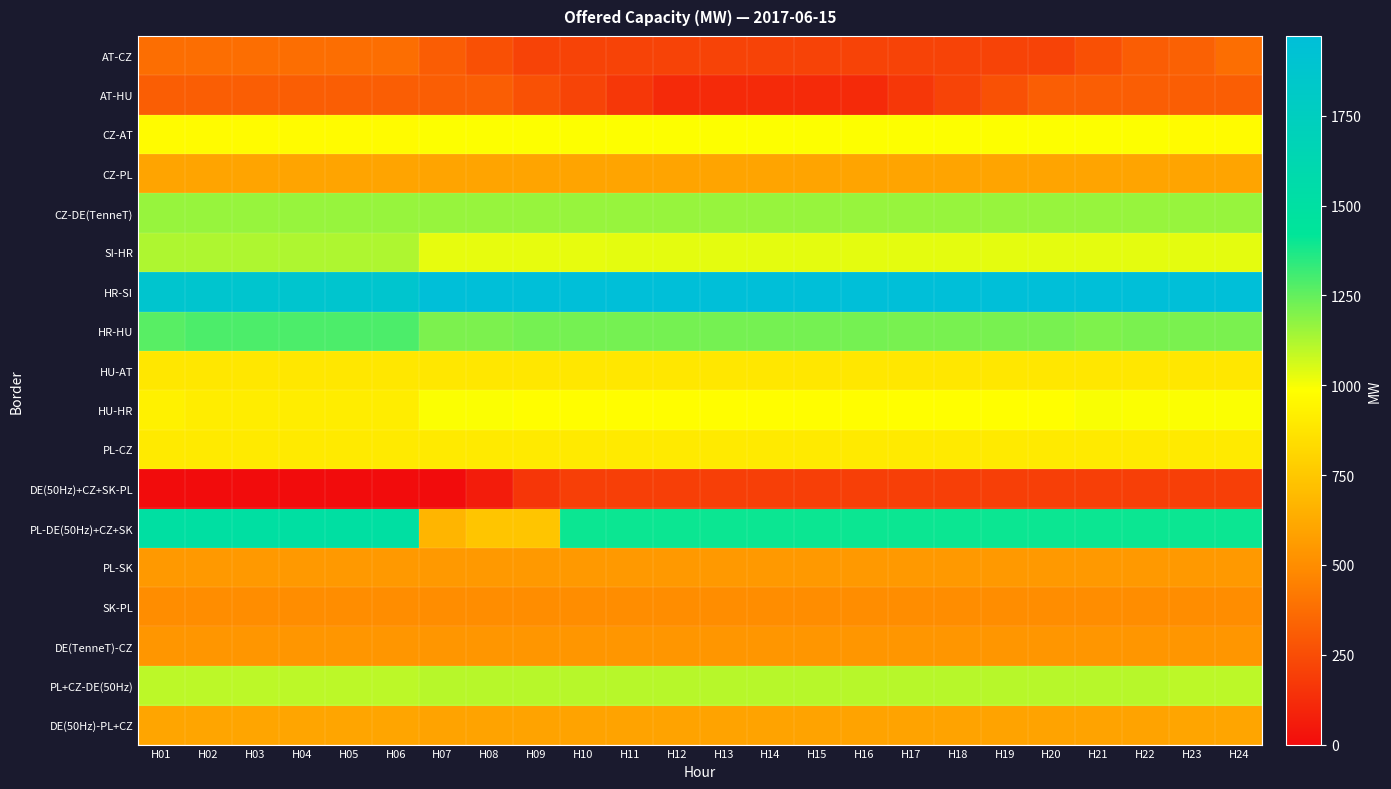

Which series has the widest spread of values?

PL-DE(50Hz)+CZ+SK